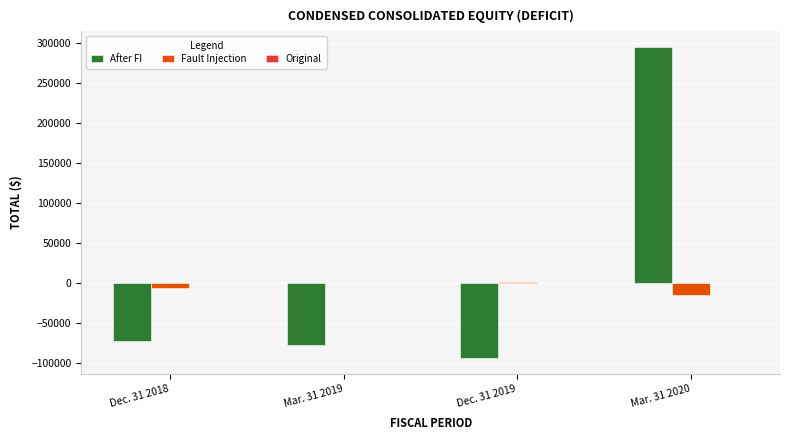

How many groups of bars are there?

4